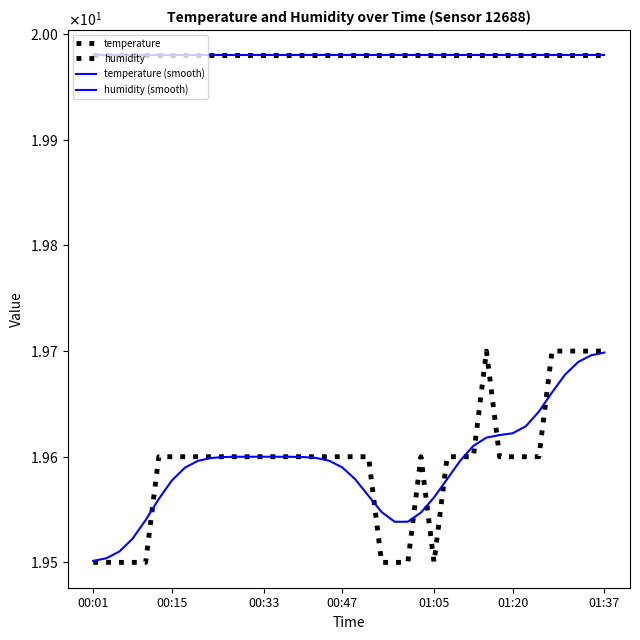

Rank the series by their maximum value, from lowest to highest.

temperature (smooth), temperature, humidity, humidity (smooth)